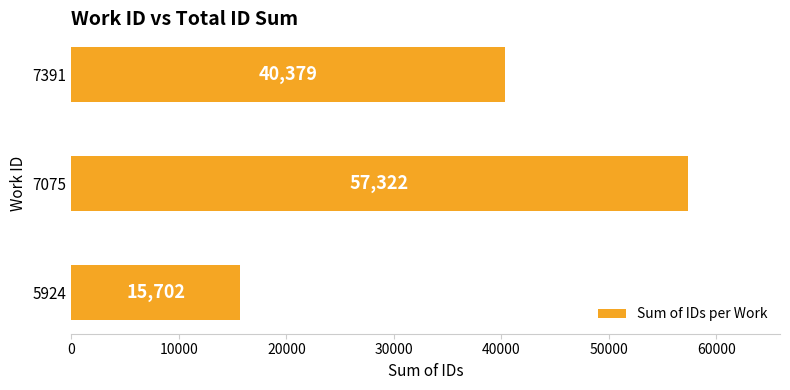

Where is the data nearest to the value 36512?

7391